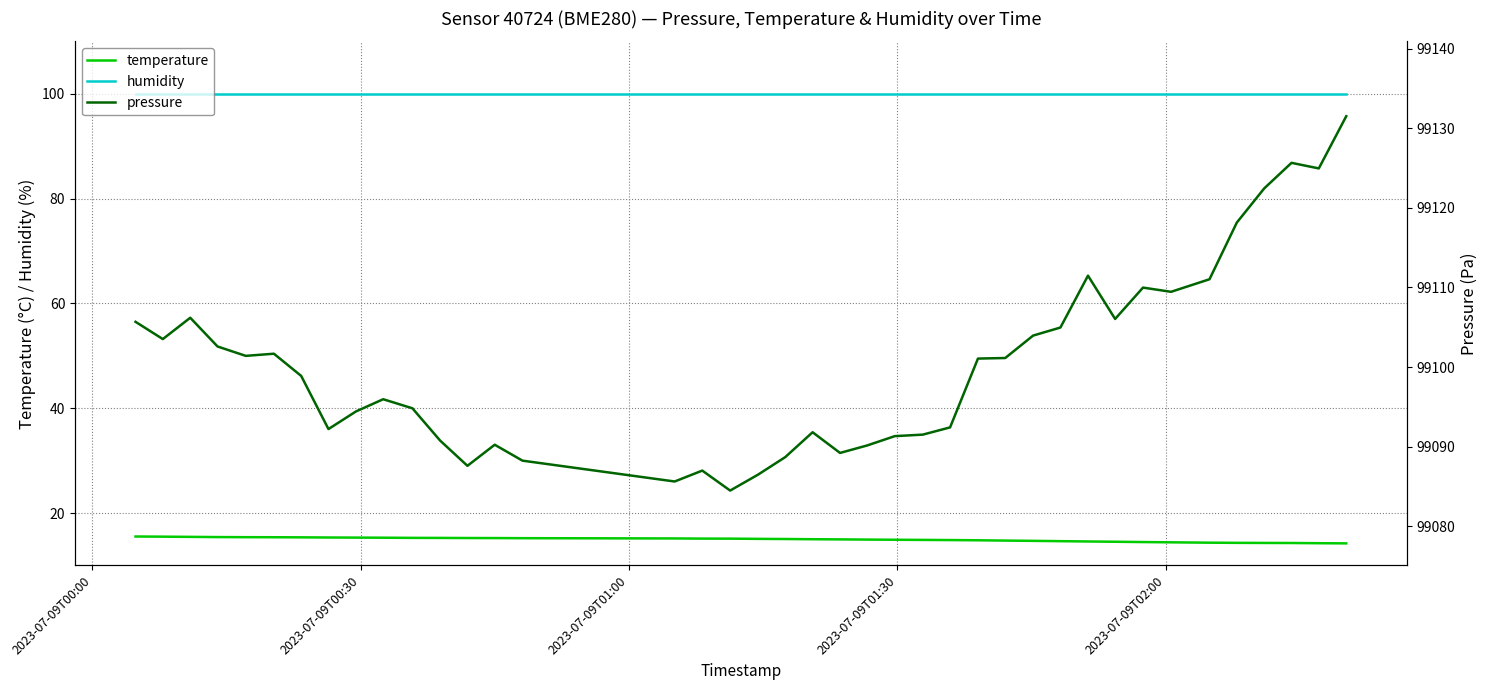

How many lines are shown in the chart?

3